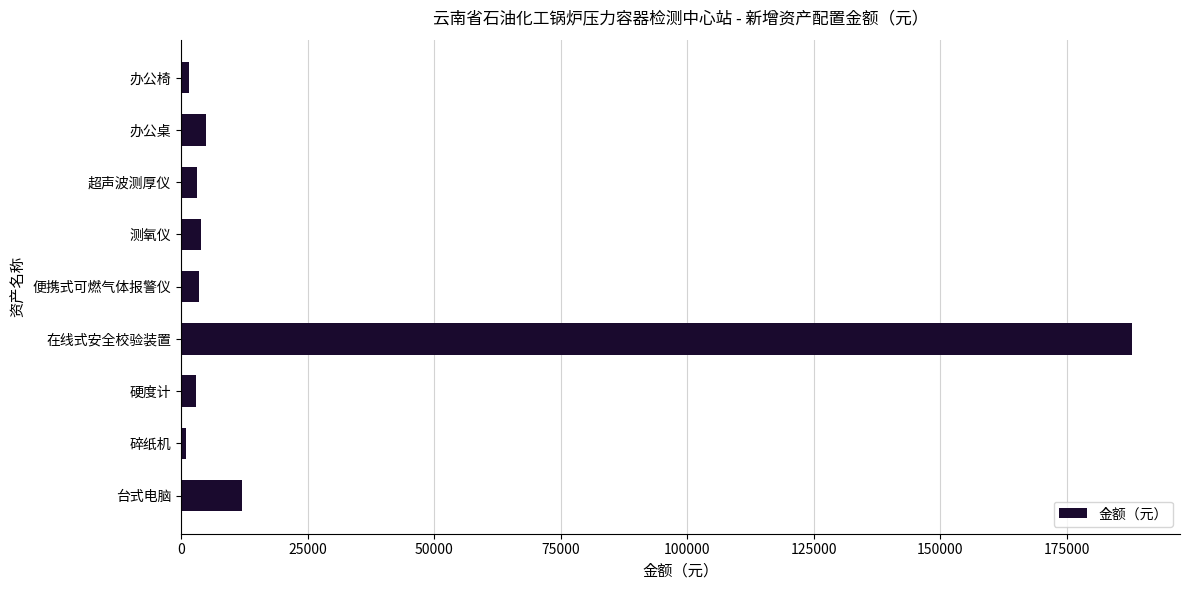

What is the approximate value at 在线式安全校验装置?

188000